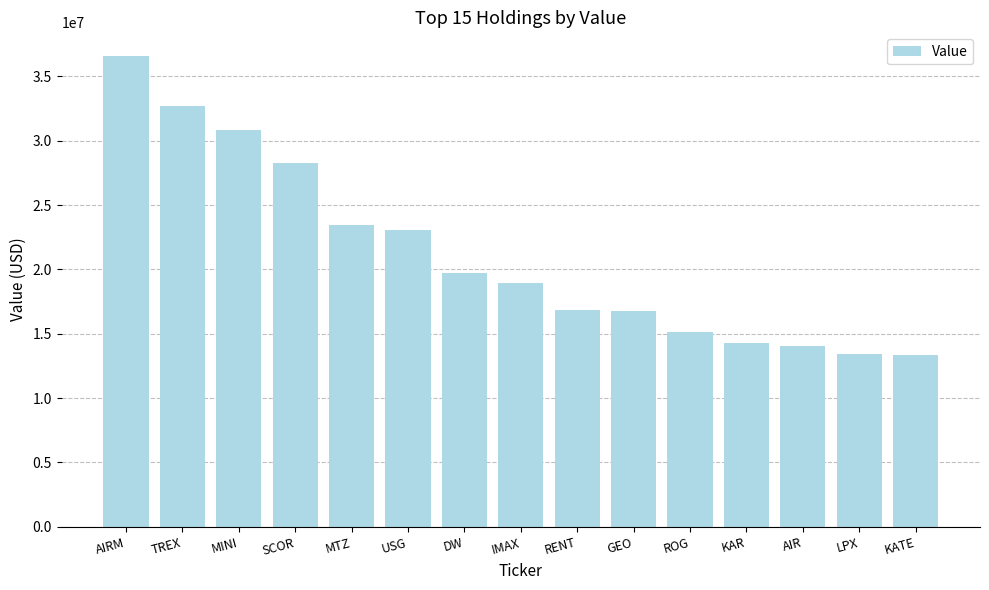

What is the value of the 12th bar from the left?

14242000